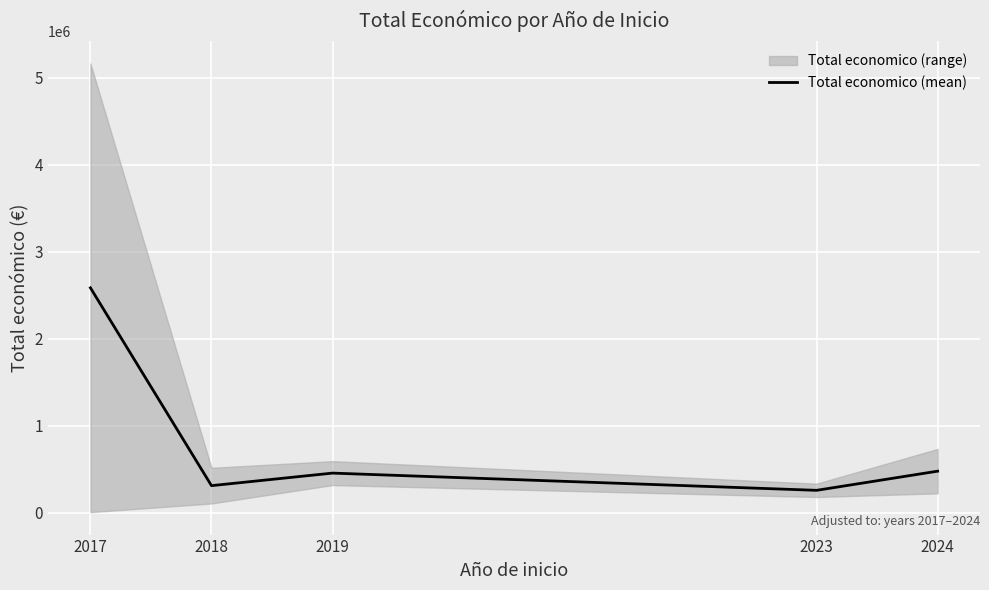

What is the ratio of the value at 2018 to the value at 2023?

1.2